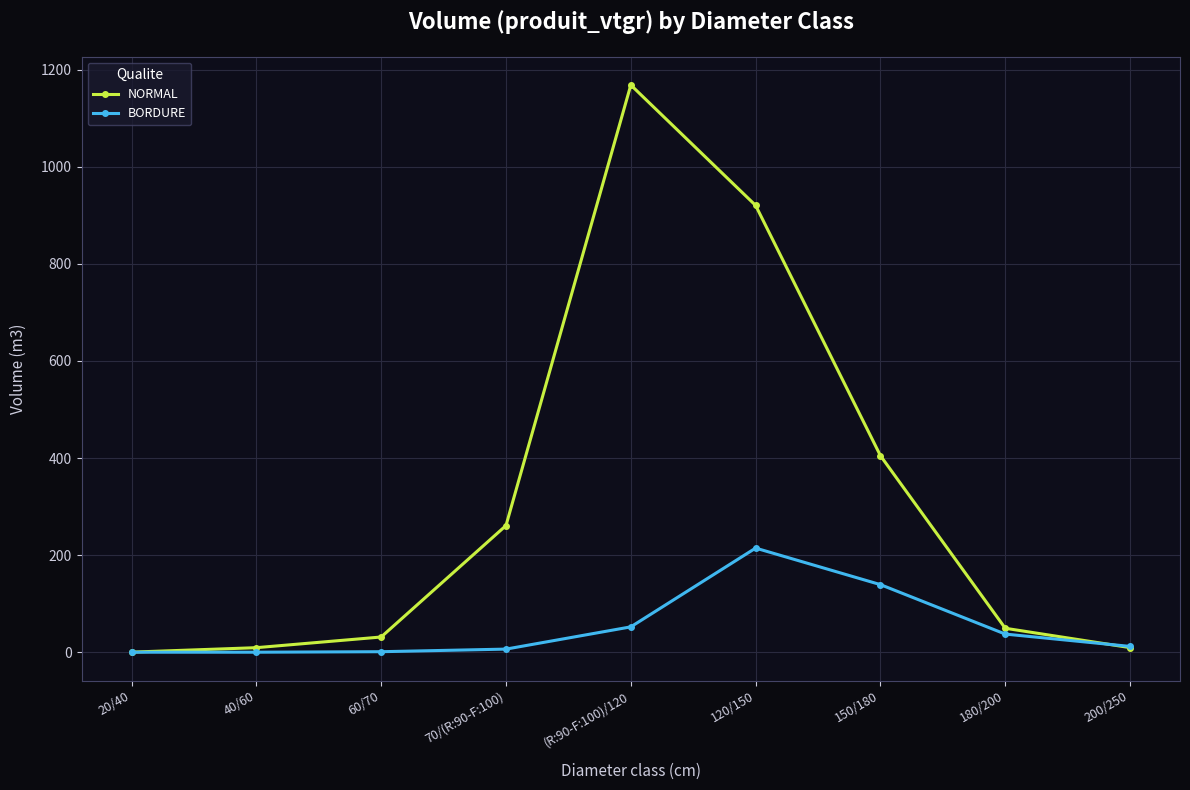

List the series in order of their overall mean, highest first.

NORMAL, BORDURE